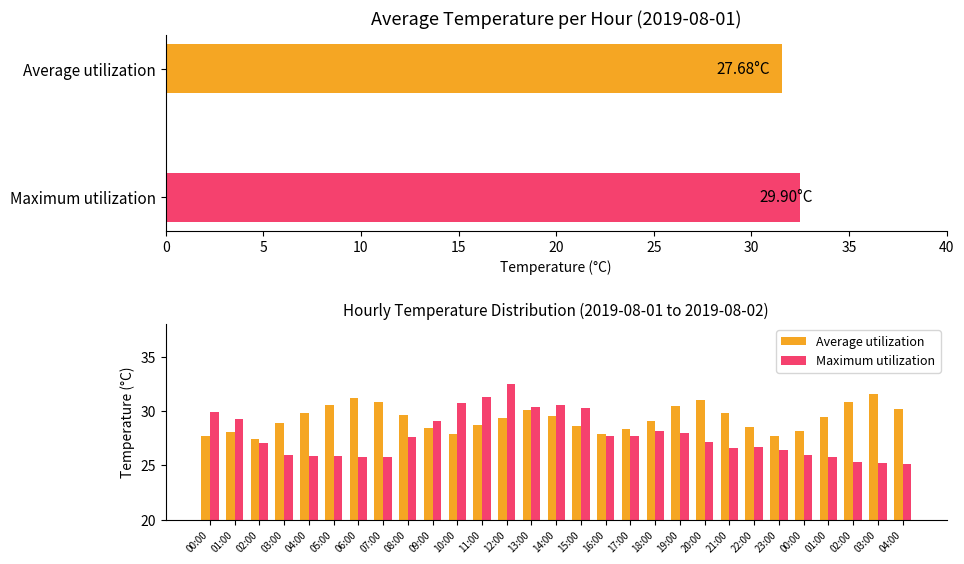

List the series in order of their overall mean, lowest first.

Maximum utilization, Average utilization